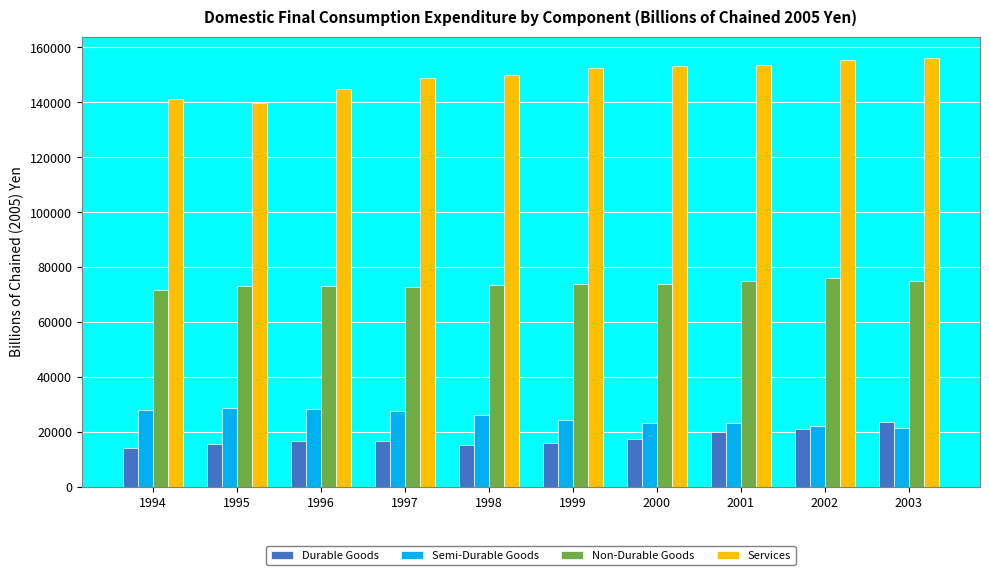

The value of Non-Durable Goods at 2003 is 126748.5. True or false?

False